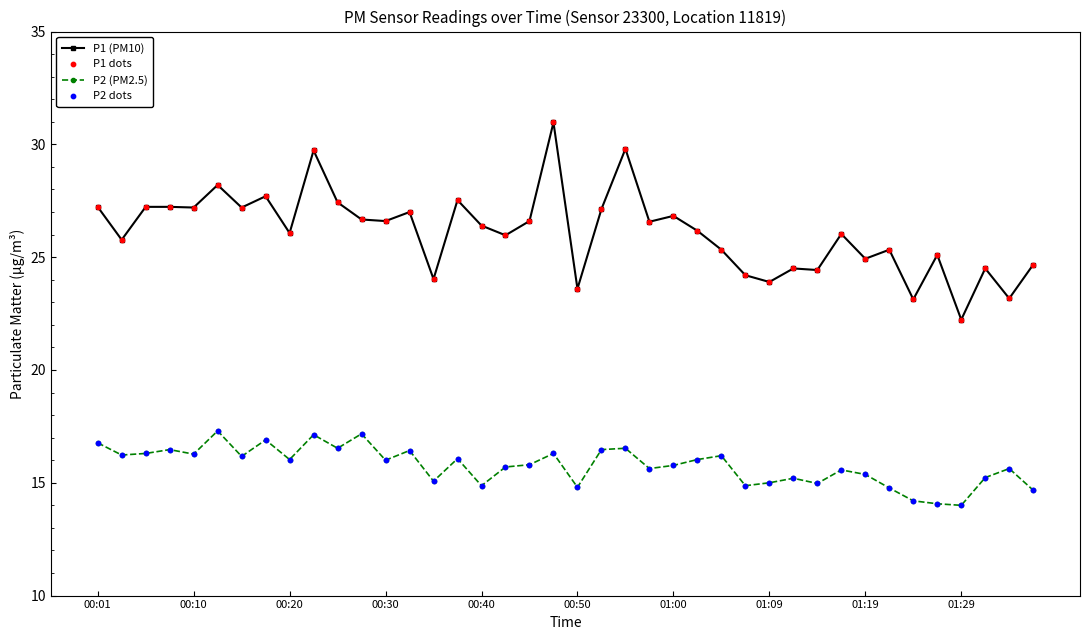

Which series has the largest total across all categories?

P1 (PM10)